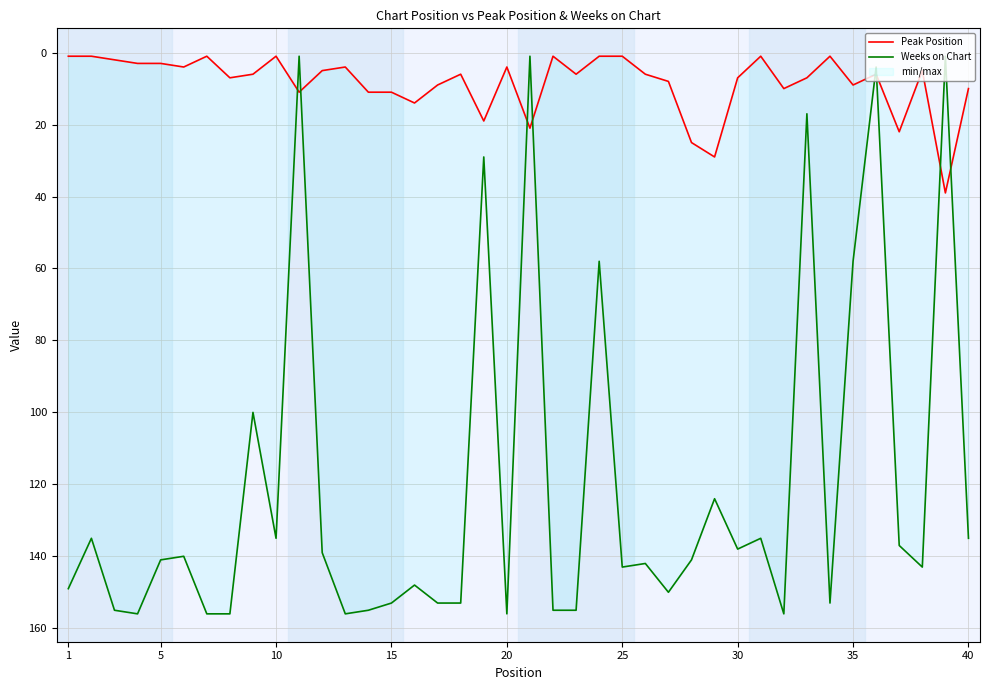

Reading left to right, extract all data points from this chart.

Peak Position: 1	1	2	3	3	4	1	7	6	1	11	5	4	11	11	14	9	6	19	4	21	1	6	1	1	6	8	25	29	7	1	10	7	1	9	6	22	5	39	10
Weeks on Chart: 149	135	155	156	141	140	156	156	100	135	1	139	156	155	153	148	153	153	29	156	1	155	155	58	143	142	150	141	124	138	135	156	17	153	58	4	137	143	1	135